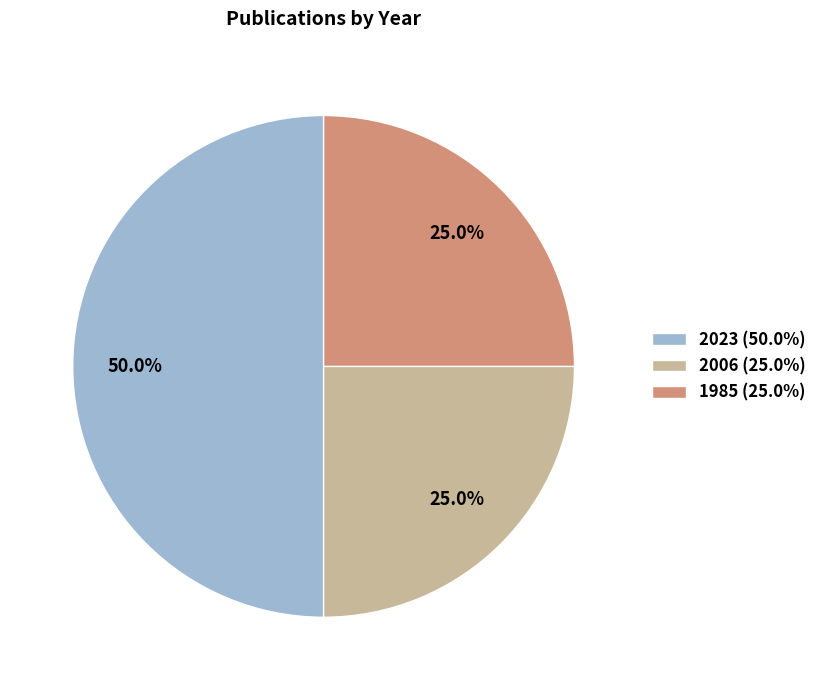

To the nearest percent, what is the average slice percentage?

33%